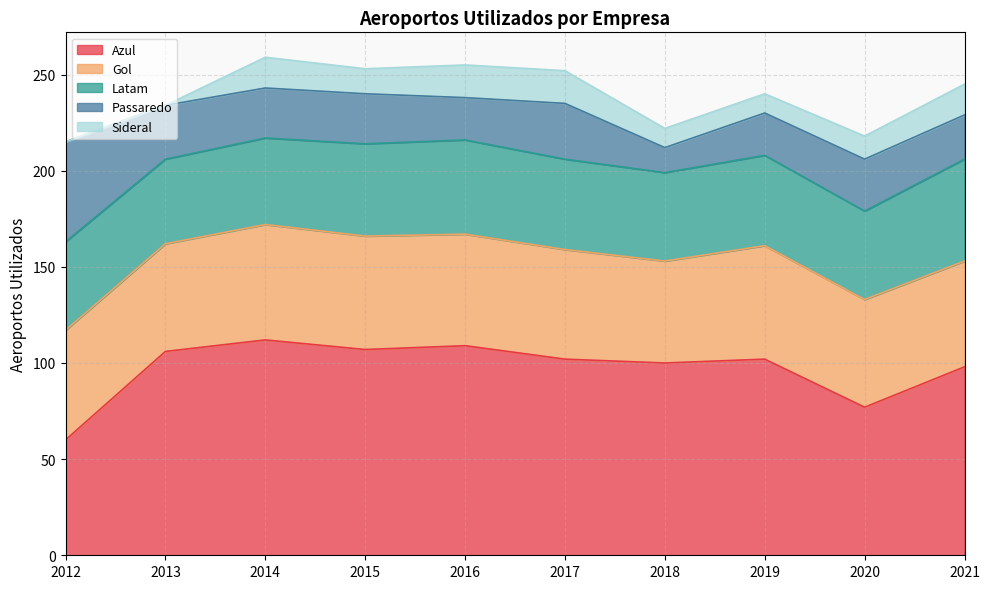

At which category does the chart reach its peak across all series?

2014